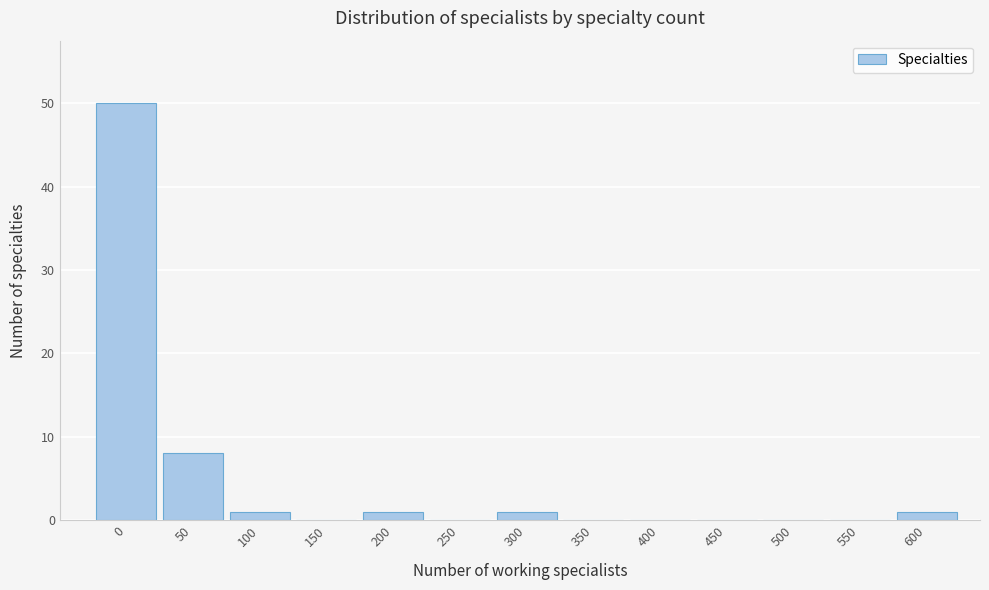

Reading right to left, extract all data points from this chart.

600=1	550=0	500=0	450=0	400=0	350=0	300=1	250=0	200=1	150=0	100=1	50=8	0=50